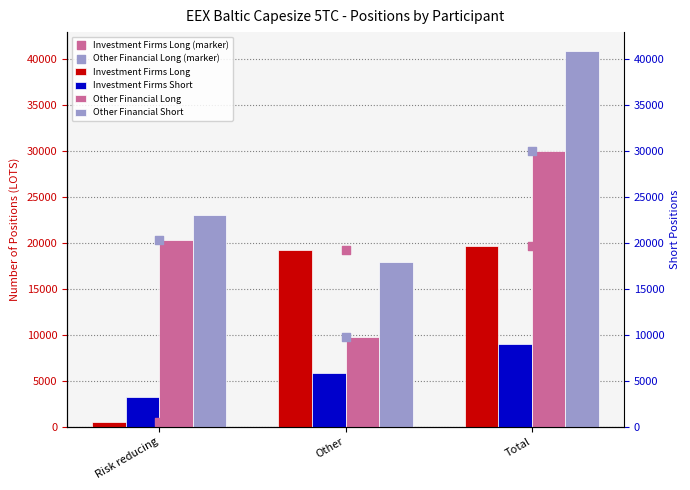

Which series has the largest total across all categories?

Other Financial Short